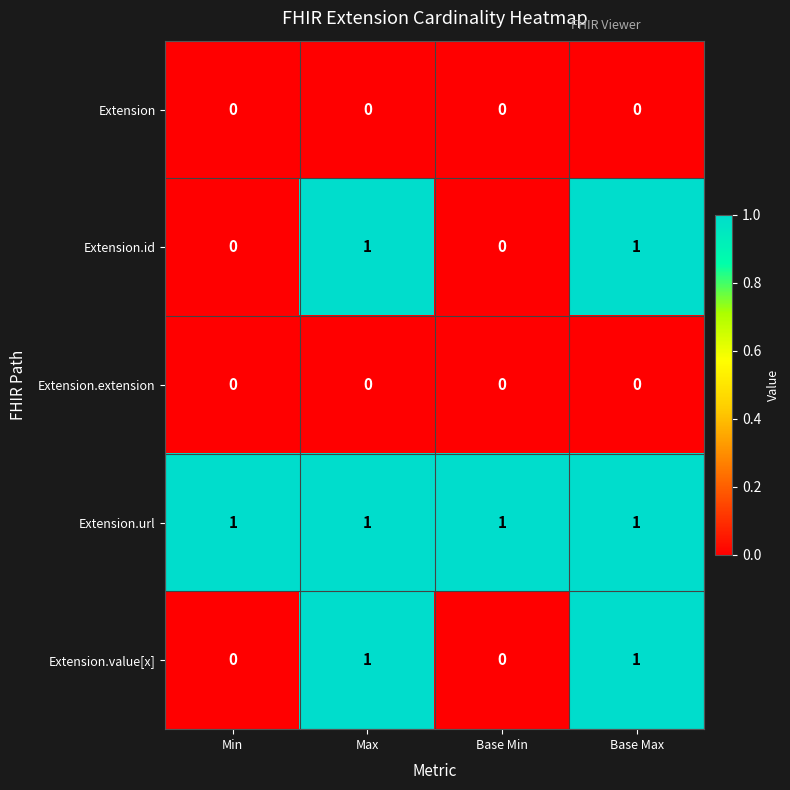

What is the total value across all series at Base Min?

1